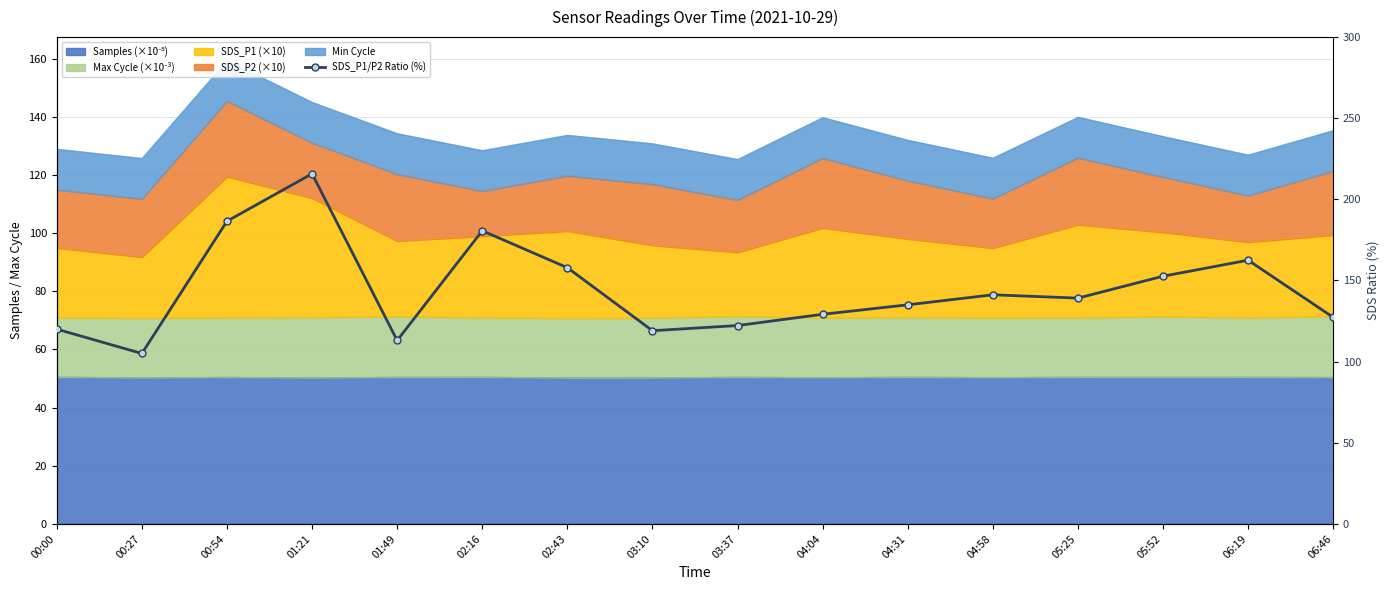

The value at 00:54 is 285.1. True or false?

False